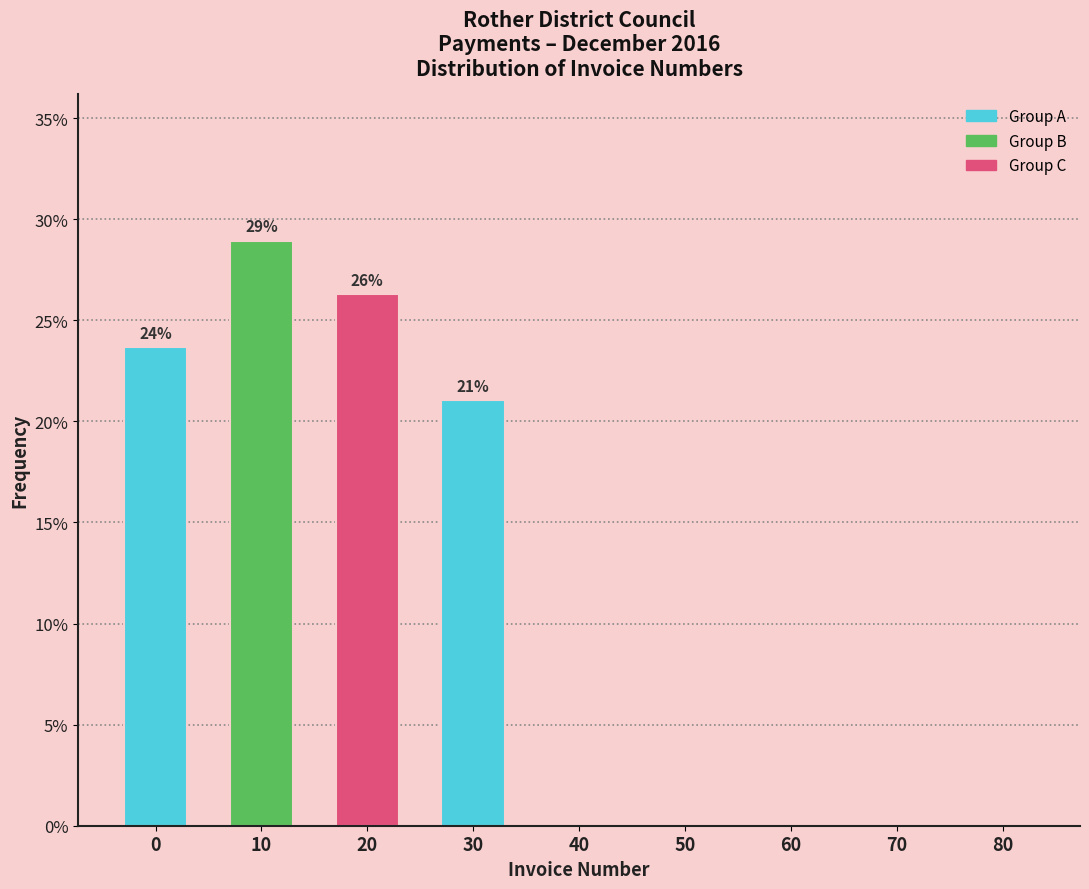

Reading left to right, extract all data points from this chart.

0=23.7	10=28.9	20=26.3	30=21.1	40=0.0	50=0.0	60=0.0	70=0.0	80=0.0